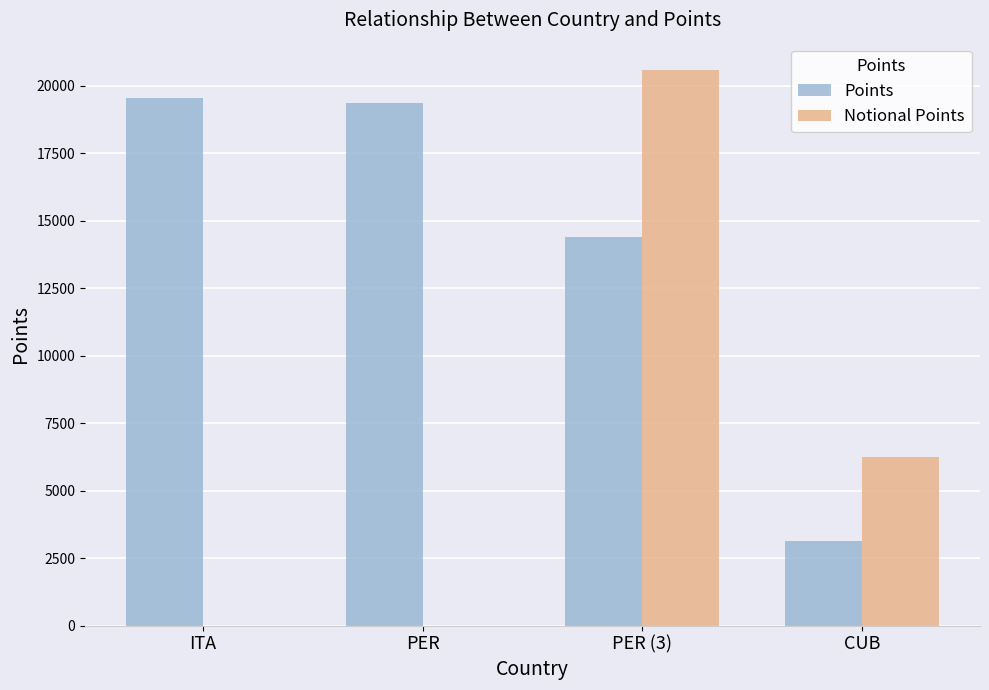

Are the bars grouped side by side (vs. stacked)?

Yes